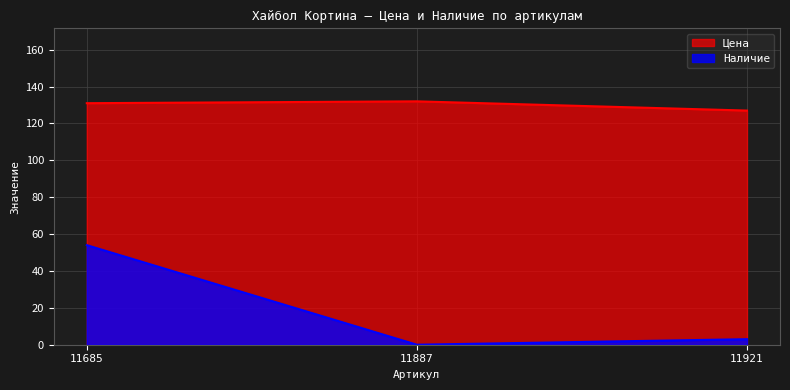

List the series in order of their overall mean, lowest first.

Наличие, Цена